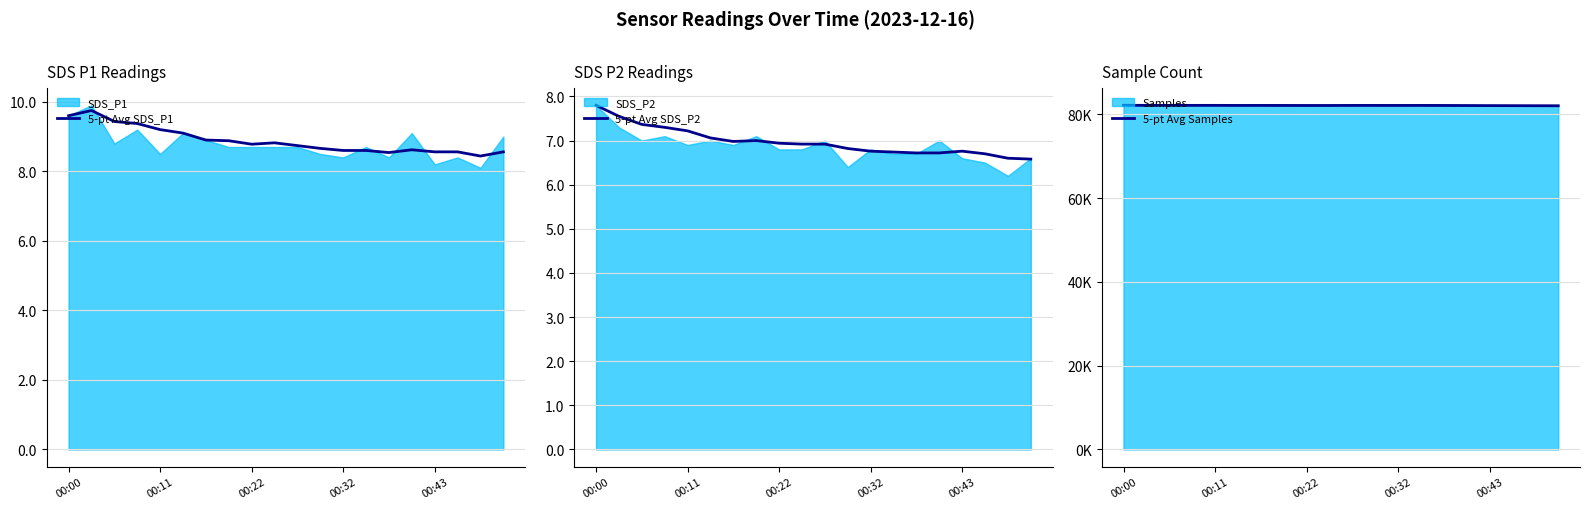

At which label does 5-pt Avg SDS_P2 reach its peak?

00:00